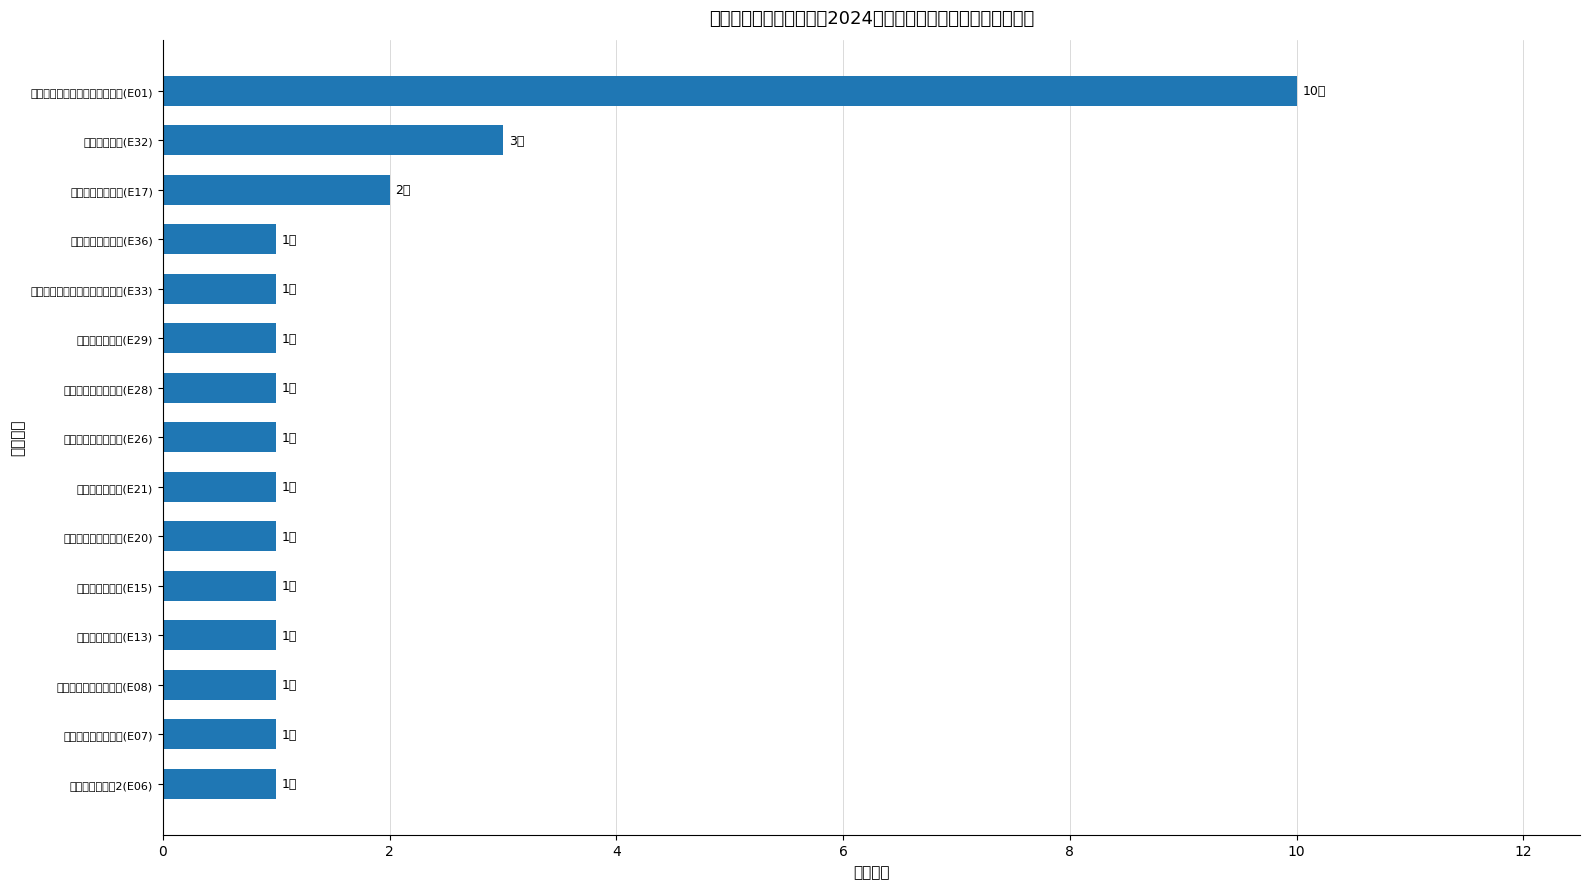

Is it true that the value at 临床护士岗位(E32) is 3?

True